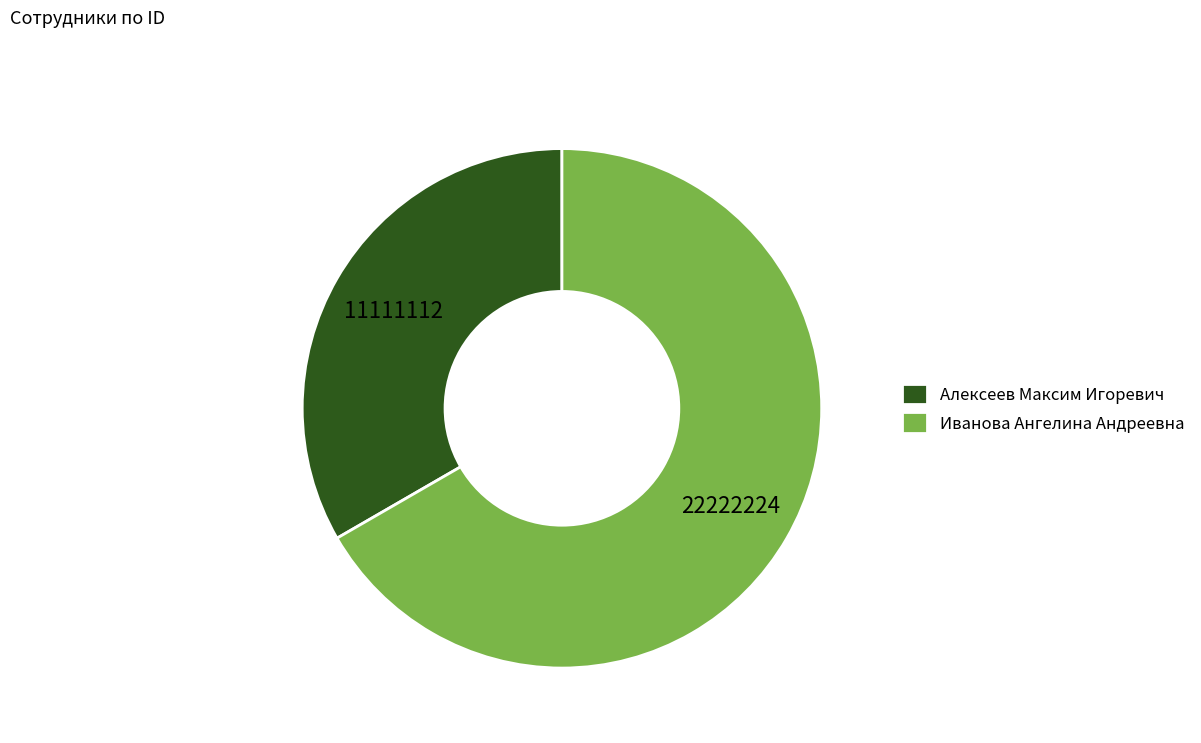

Is there any slice that represents more than half of the pie?

Yes